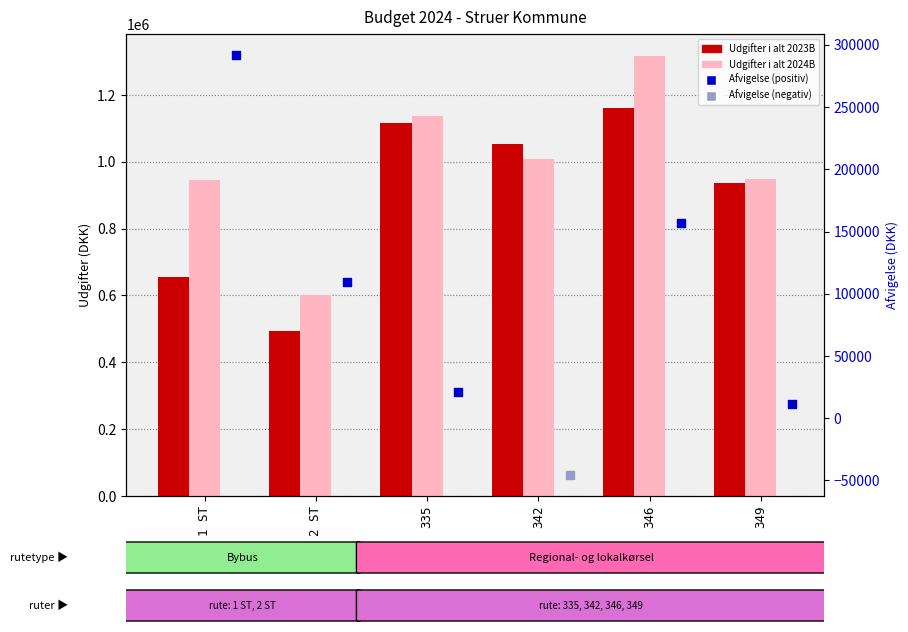

Which series has the largest total across all categories?

Udgifter i alt 2024B